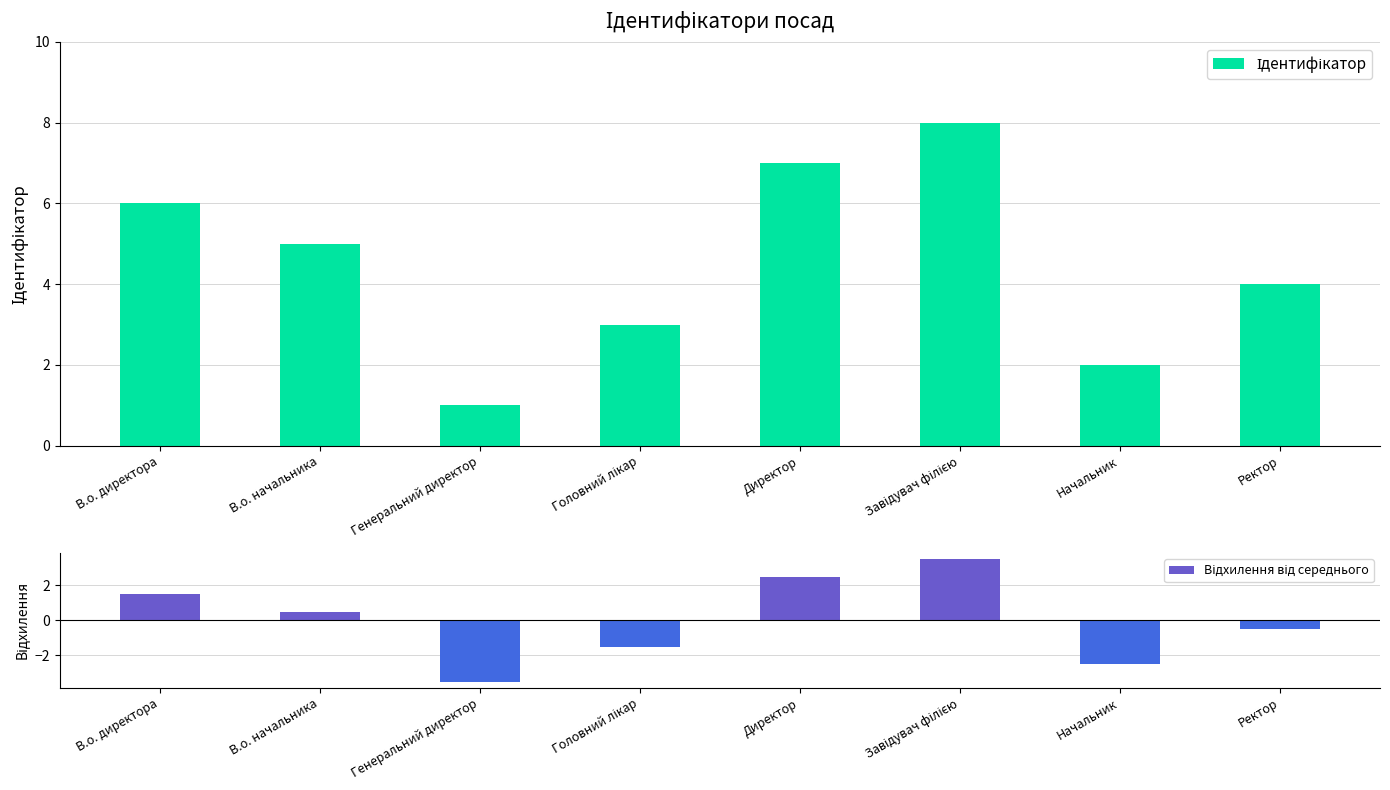

Which has a higher value, Завідувач філією or В.о. директора?

Завідувач філією